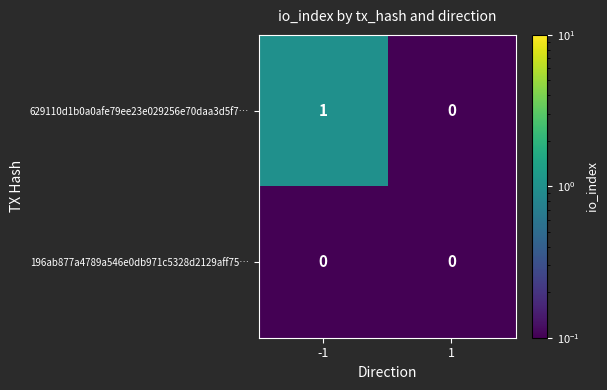

Which series has the largest total across all categories?

629110d1b0a0afe79ee23e029256e70daa3d5f7…